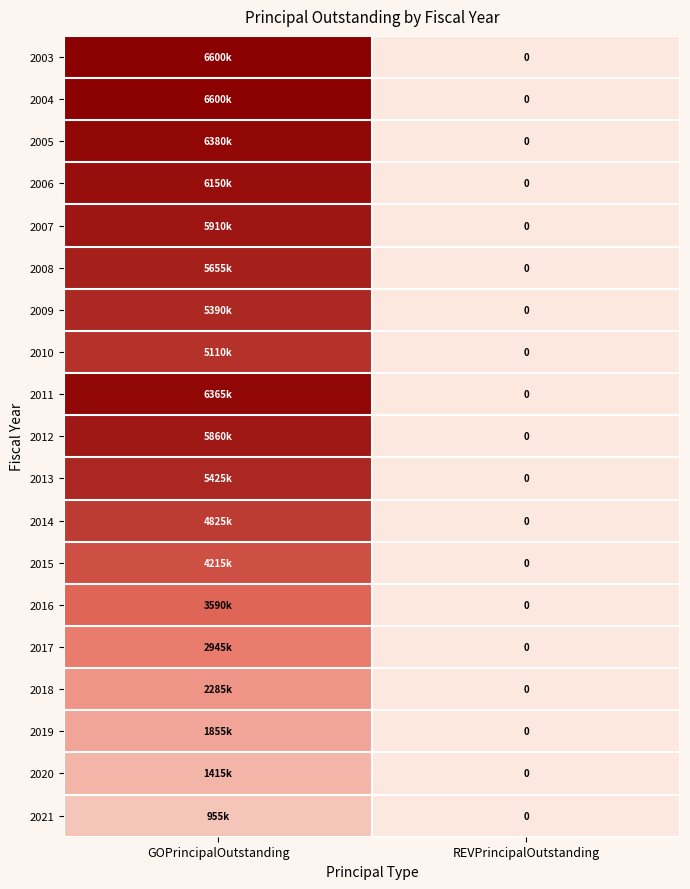

At which category does the chart reach its minimum across all series?

REVPrincipalOutstanding